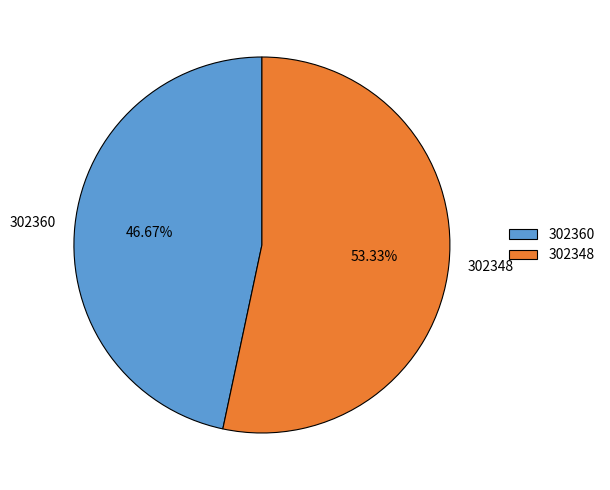

Approximately how many times larger is the value at 302348 compared to 302360?

1.1